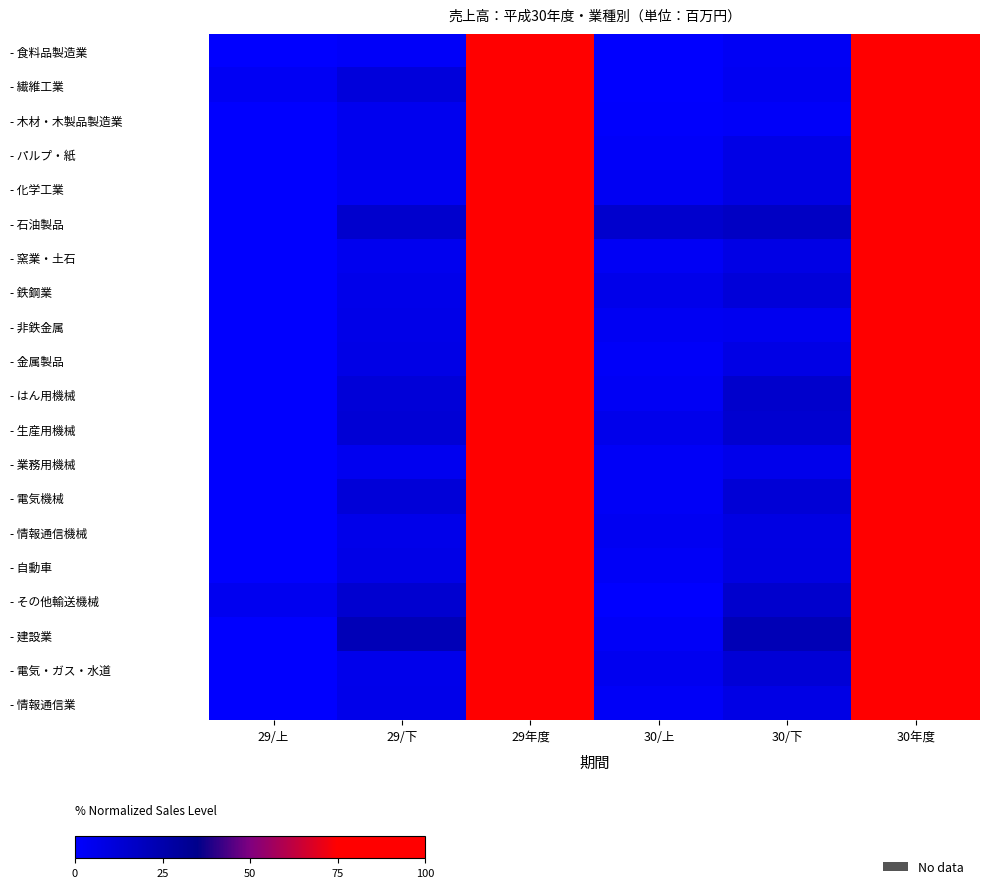

What is the spread (max minus min) of values at 29/下?

20.0